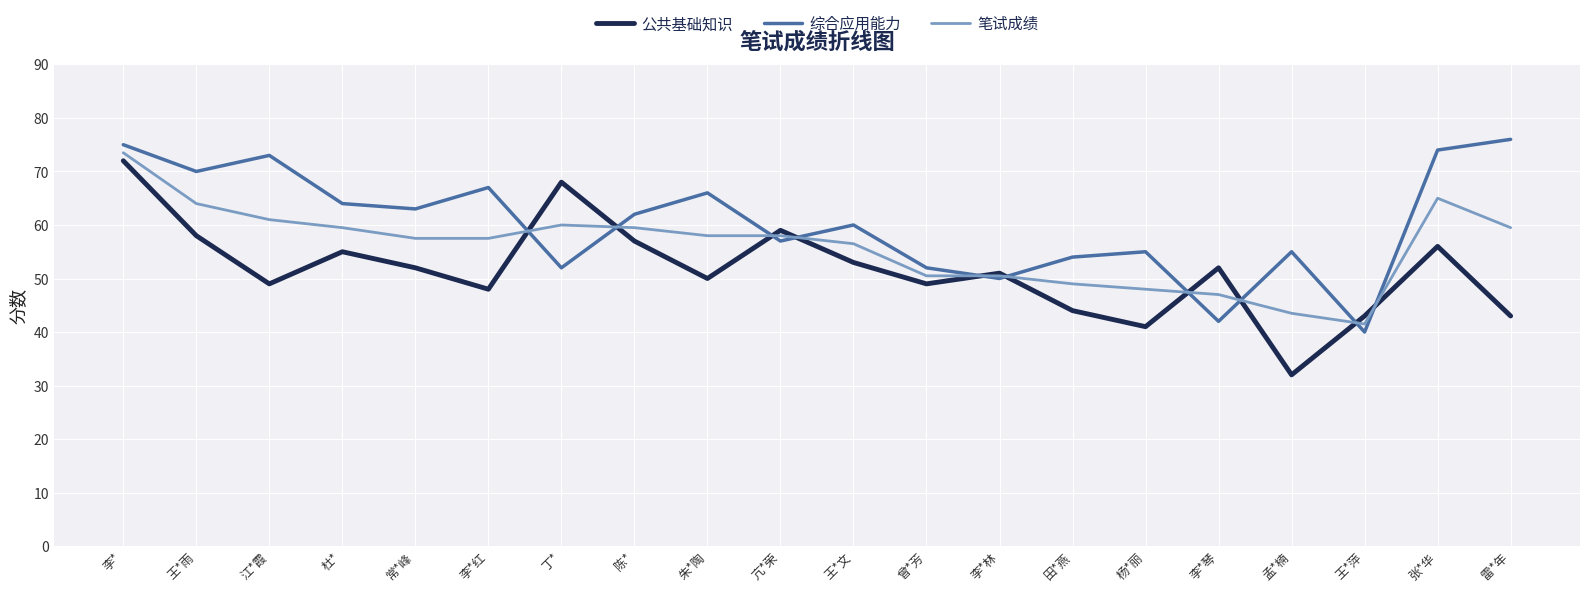

Is the value of 综合应用能力 at 江*霞 greater than the value of 公共基础知识 at 杨*丽?

Yes